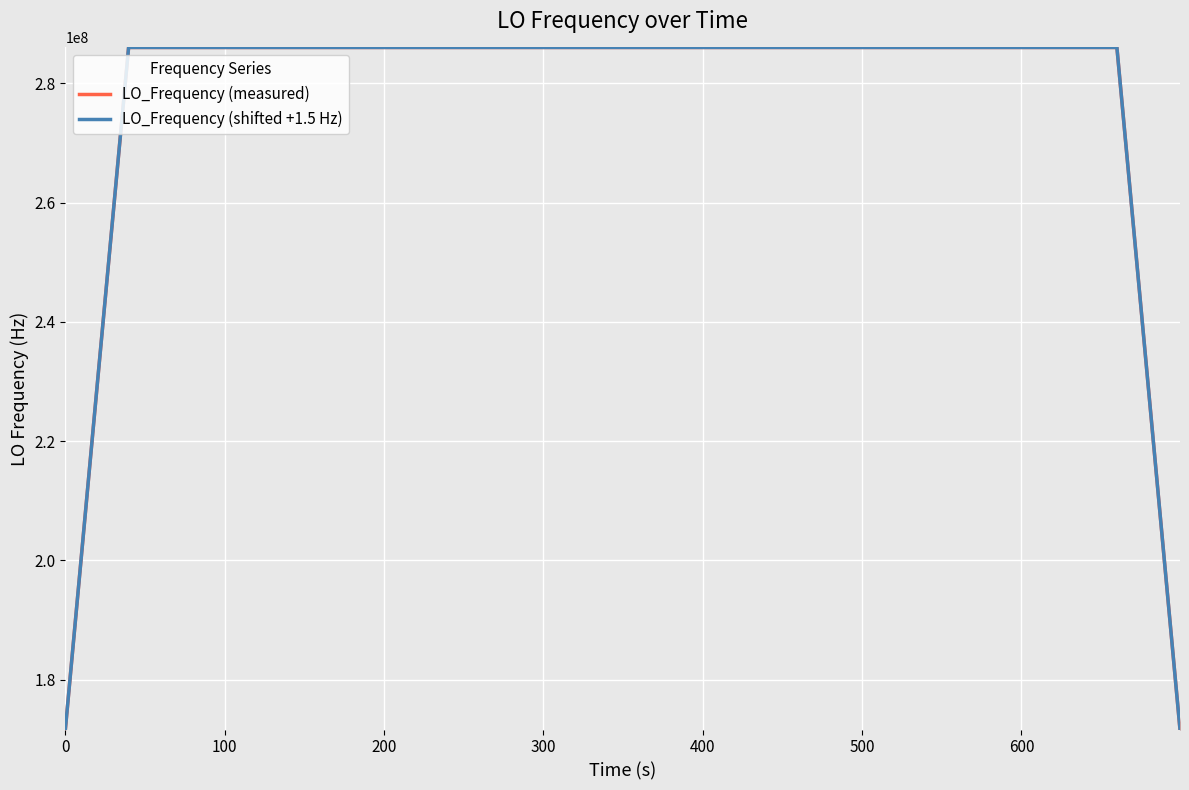

Reading right to left, what are all the values shown in this chart?

LO_Frequency (measured): 171628197.9	228837597.0	286046996.5	286046996.4	286046997.3	286046997.6	286046998.0	286046997.7	286046997.2	286046996.2	286046995.8	286046995.3	286046995.5	286046996.5	286046997.5	286046997.7	286046998.5	286046998.9	286046998.2	286046997.8	286046998.5	286046998.8	286046999.3	286047000.5	286047001.2	286047000.3	286046999.3	286046998.2	286046996.5	286046994.6	286046993.9	286046993.5	286046993.5	286046993.7	286046994.6	286046995.5	286046996.5	286046997.1	228837598.1	171628199.0
LO_Frequency (shifted +1.5 Hz): 171628198.8	228837598.2	286046998.0	286046997.9	286046998.8	286046999.1	286046999.5	286046999.2	286046998.7	286046997.7	286046997.3	286046996.8	286046997.0	286046998.0	286046999.0	286046999.2	286047000.0	286047000.4	286046999.7	286046999.3	286047000.0	286047000.3	286047000.8	286047002.0	286047002.7	286047001.8	286047000.8	286046999.7	286046998.0	286046996.1	286046995.4	286046995.0	286046995.0	286046995.2	286046996.1	286046997.0	286046998.0	286046998.6	228837599.3	171628199.9